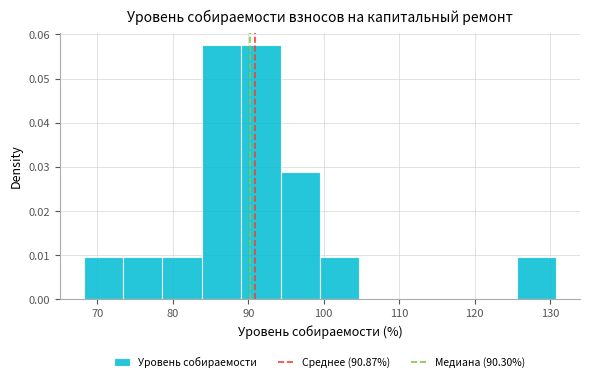

What is the height of the bar covering 73 to 79 on the x-axis? Neither the bar edges nor the heights are printed on the chart, so give them approximately, as read against the axes.

0.010